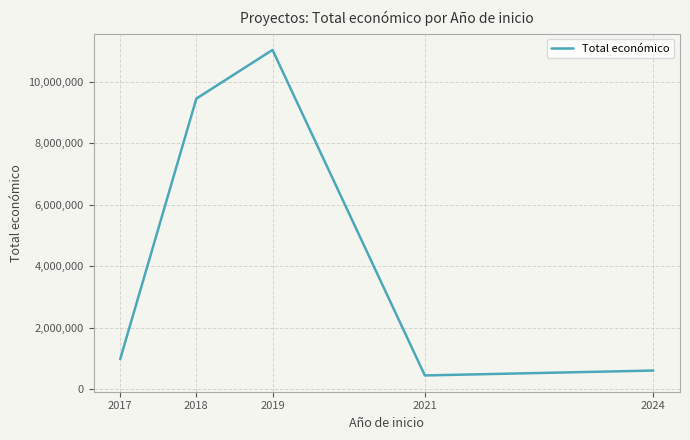

At which category does the data reach its first local peak?

2019